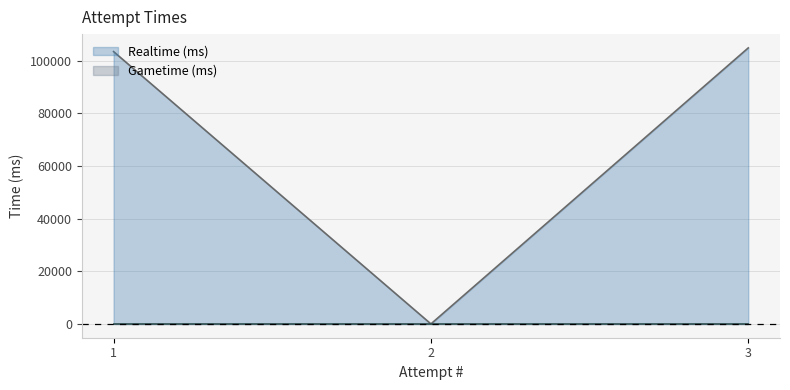

Which has a higher value, 1 or 3?

3